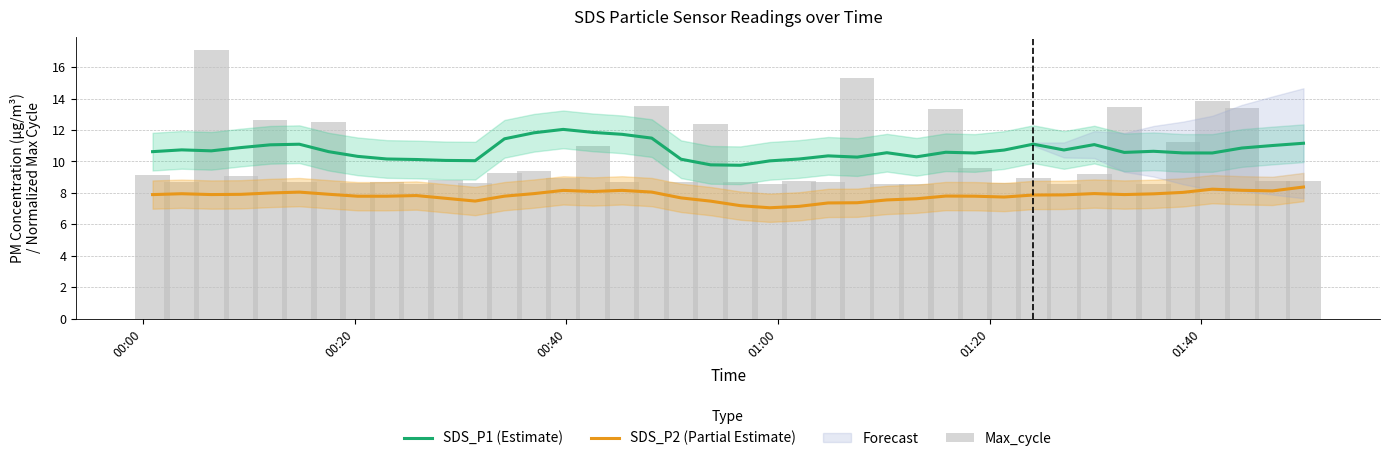

At which category is the sum across all series the highest?

00:40